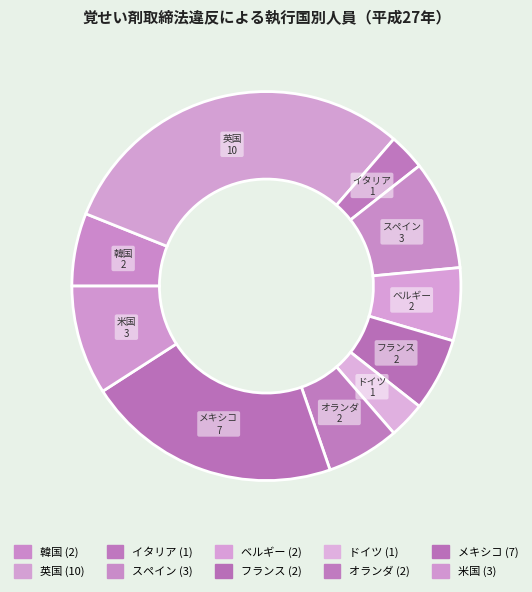

Which slice is the smallest?

イタリア